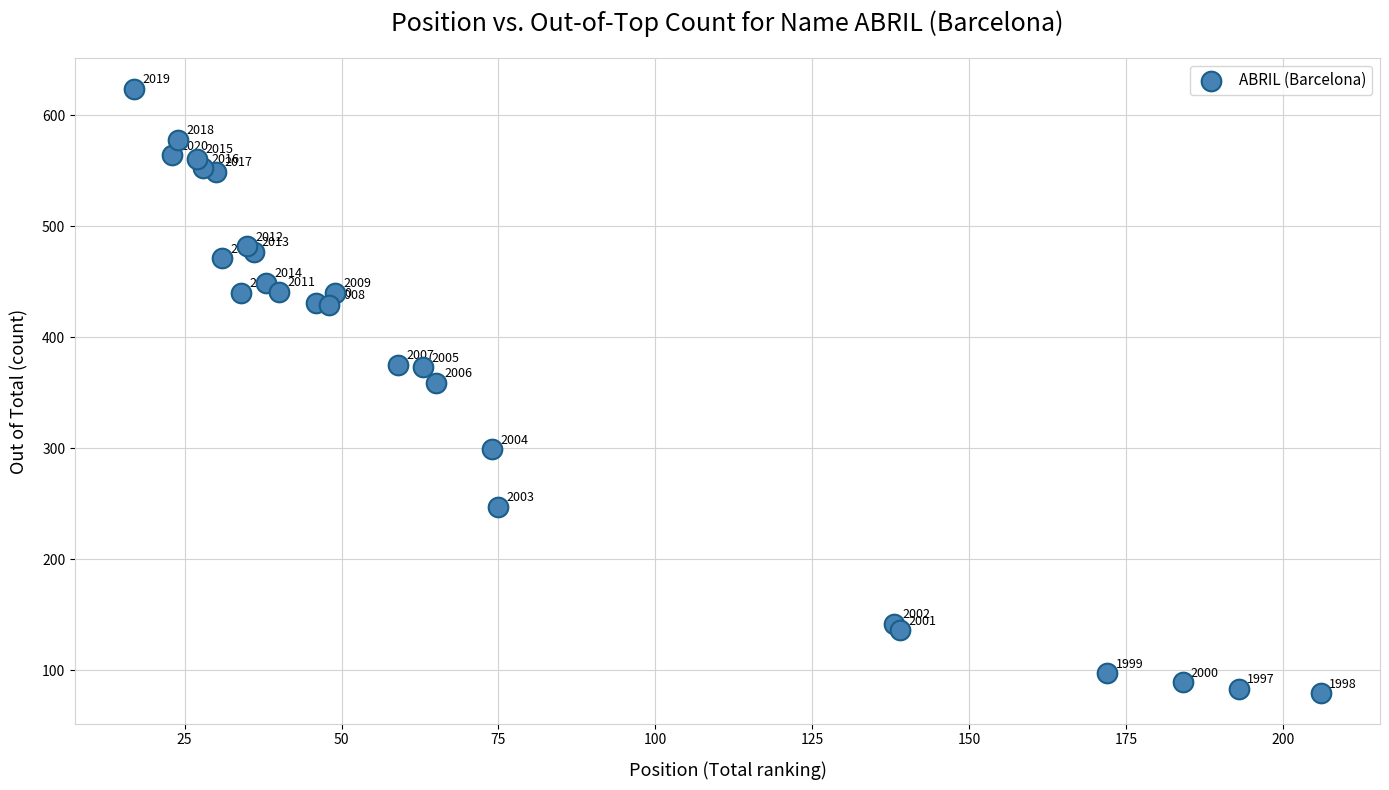

What Y value in the scatter plot is closest to 351?

359